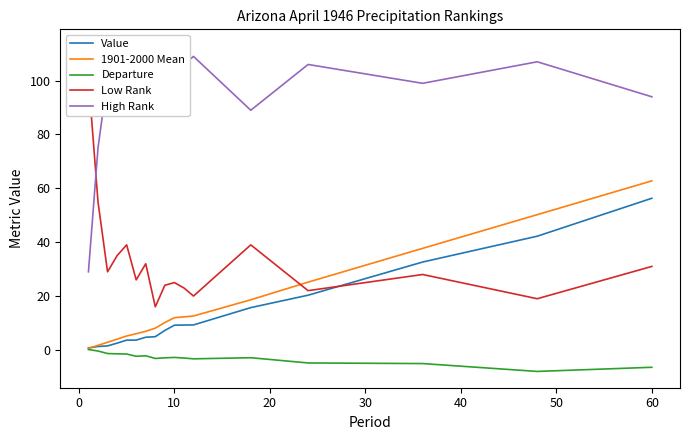

What is the average value of the Departure series?

-3.0